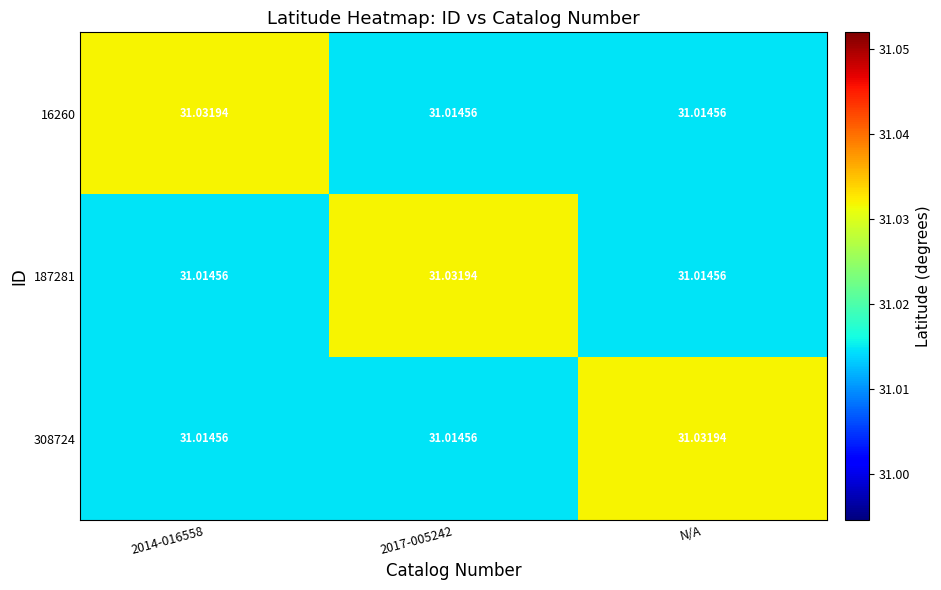

Is the value of 16260 at 2014-016558 greater than the value of 308724 at 2014-016558?

Yes